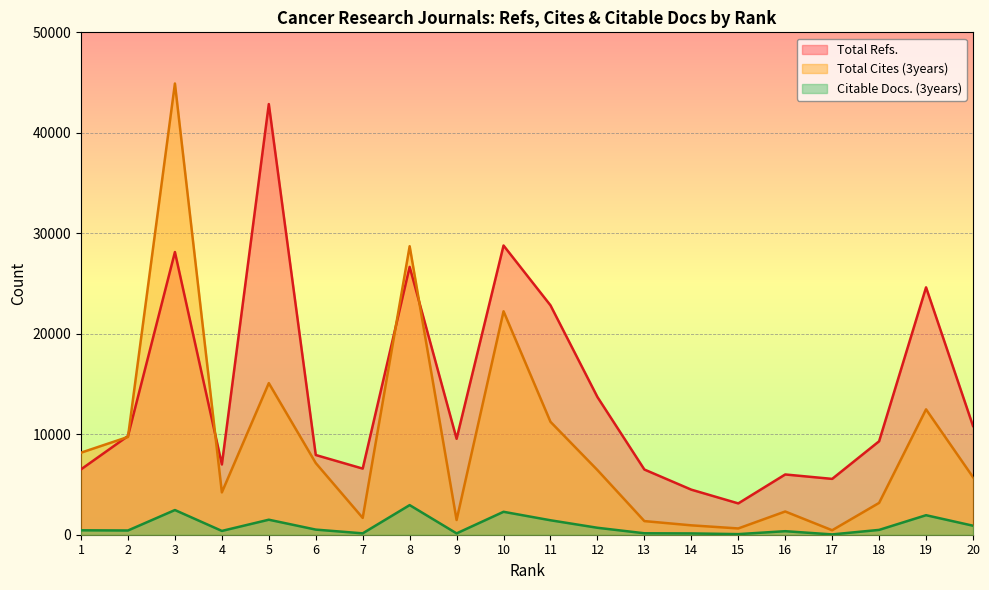

The value of Total Refs. at 2 is 9822. True or false?

True